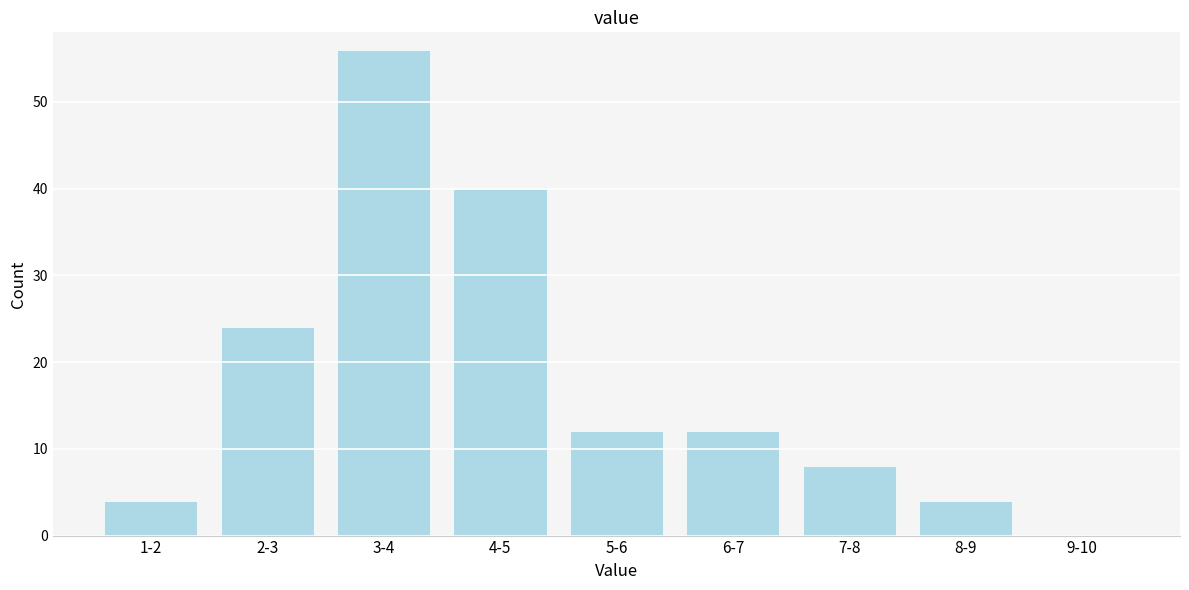

Reading right to left, extract all data points from this chart.

9-10=0	8-9=4	7-8=8	6-7=12	5-6=12	4-5=40	3-4=56	2-3=24	1-2=4